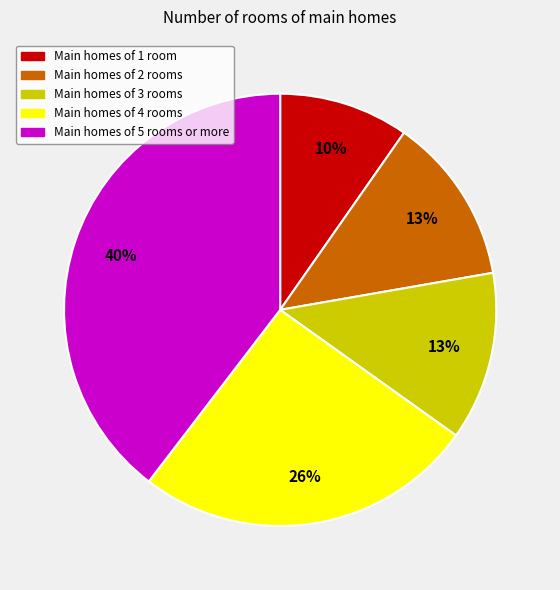

How many segments does this pie chart have?

5